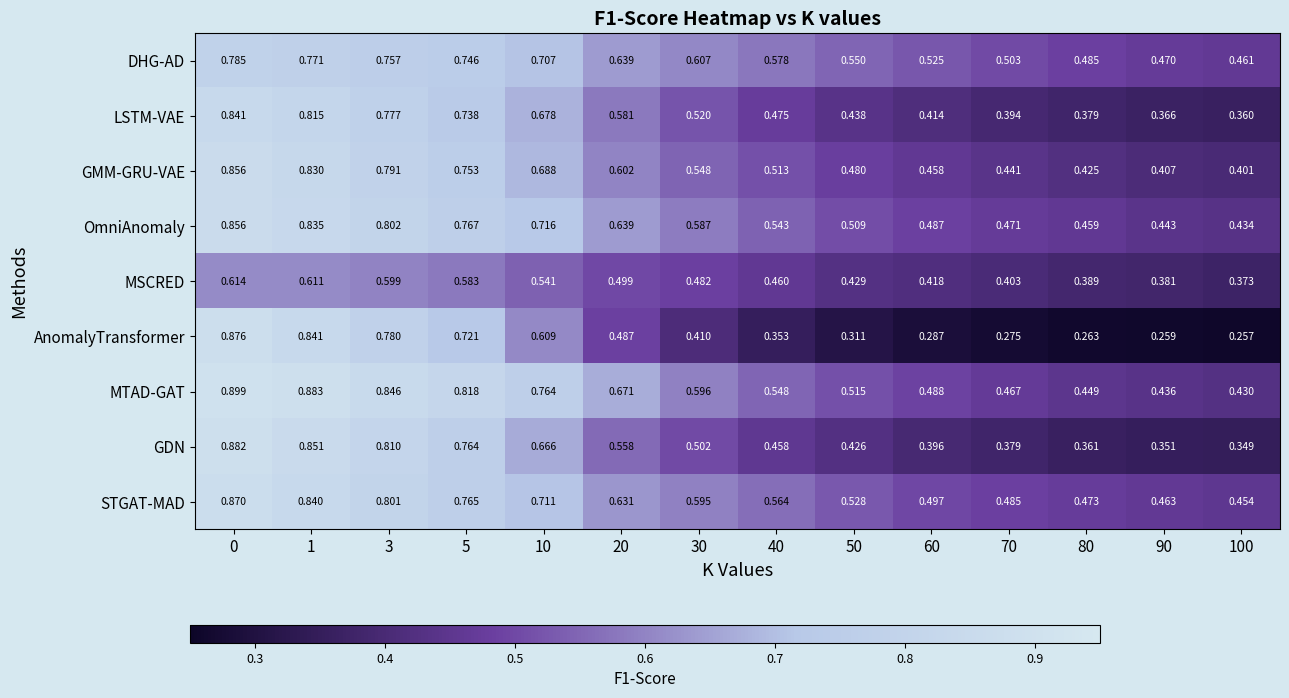

Between 1 and 3, which series saw the biggest shift?

AnomalyTransformer